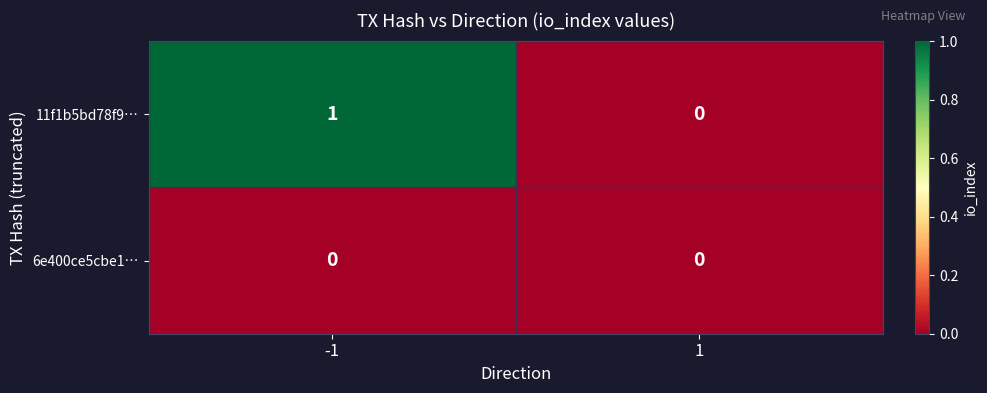

How many distinct data groups are displayed?

2